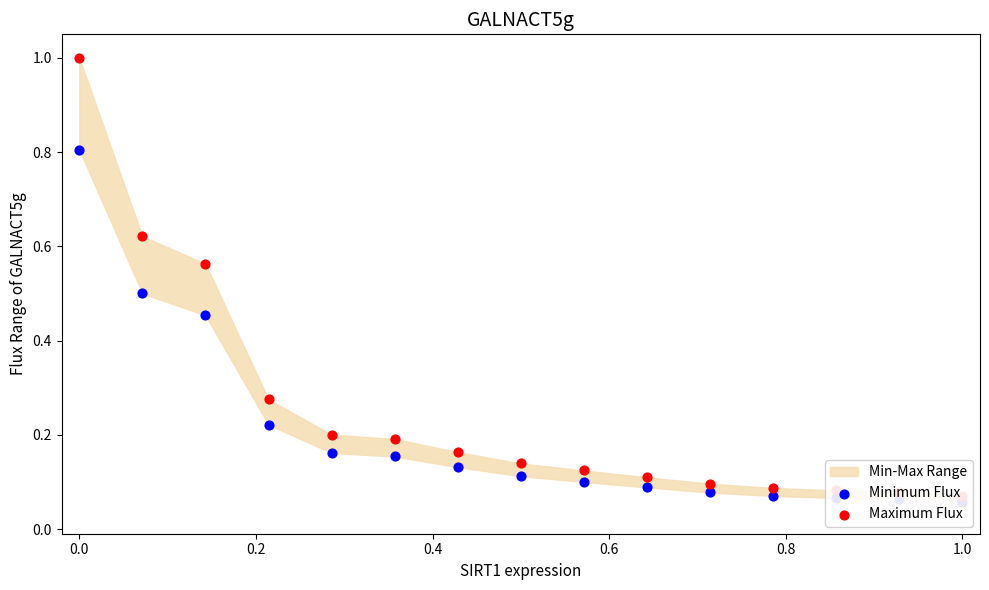

Which series contains the lowest Y value?

Minimum Flux